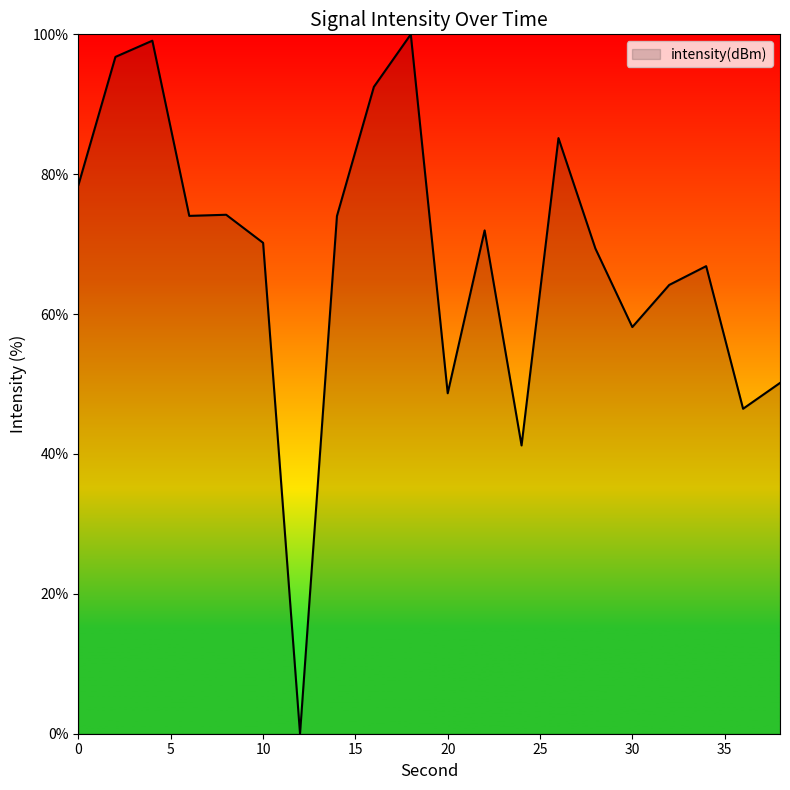

What is the difference between the maximum and minimum values?

100.0